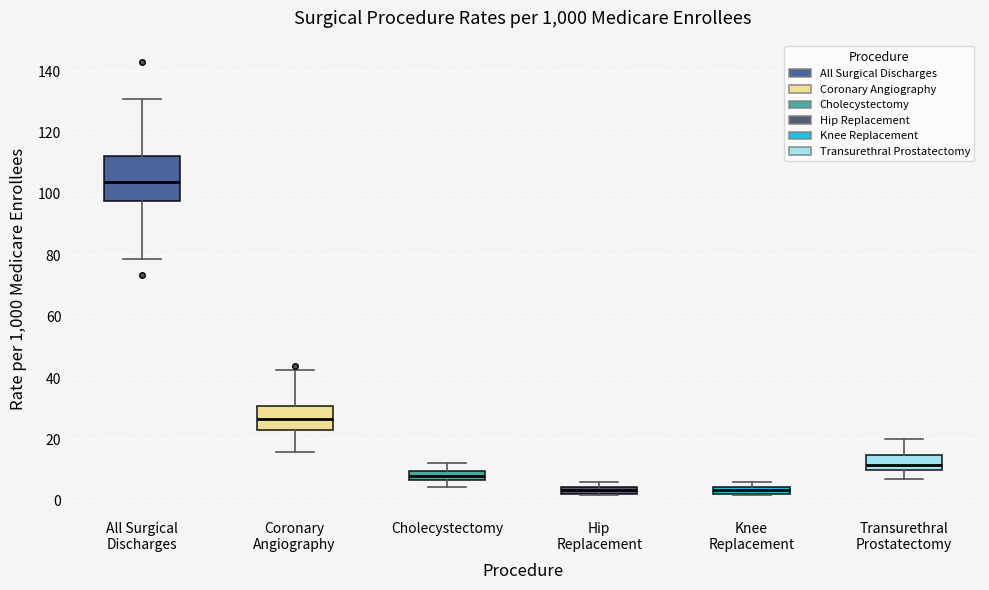

Which box is the tallest, from its lower edge to its upper edge?

All Surgical Discharges